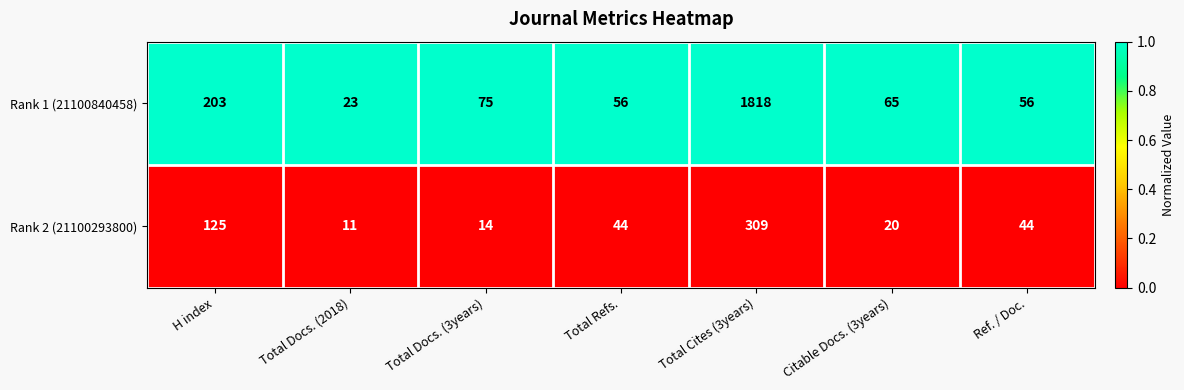

Rank the series by their average value, from highest to lowest.

Rank 1 (21100840458), Rank 2 (21100293800)